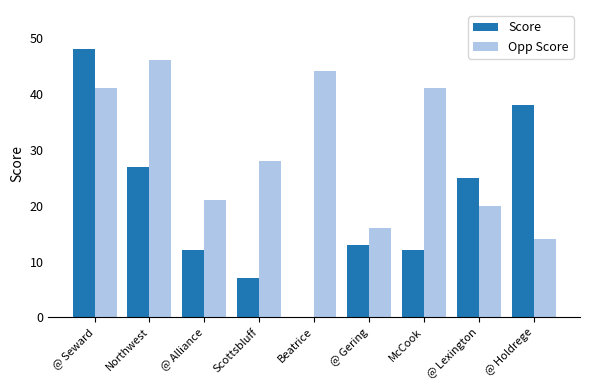

At which label is Opp Score closest to 30?

Scottsbluff